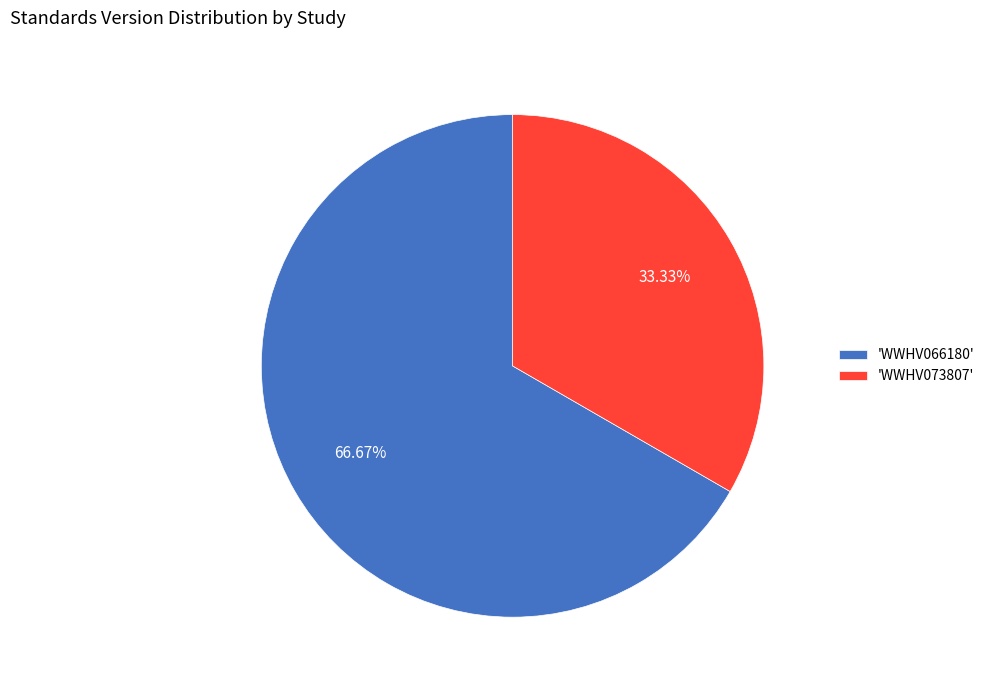

Count the number of slices in the pie.

2